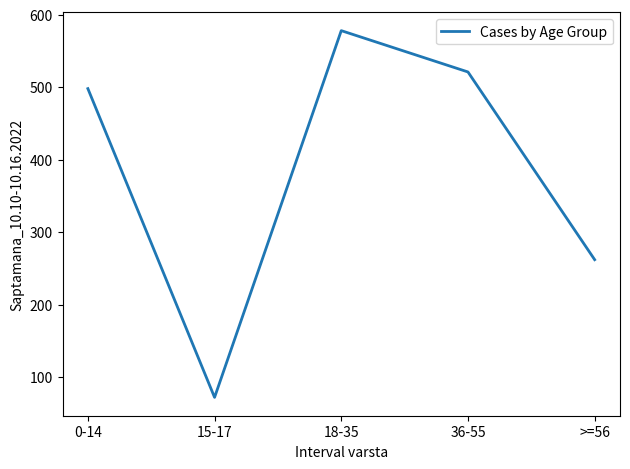

Reading right to left, list all the values displayed in this chart.

262	521	578	72	498